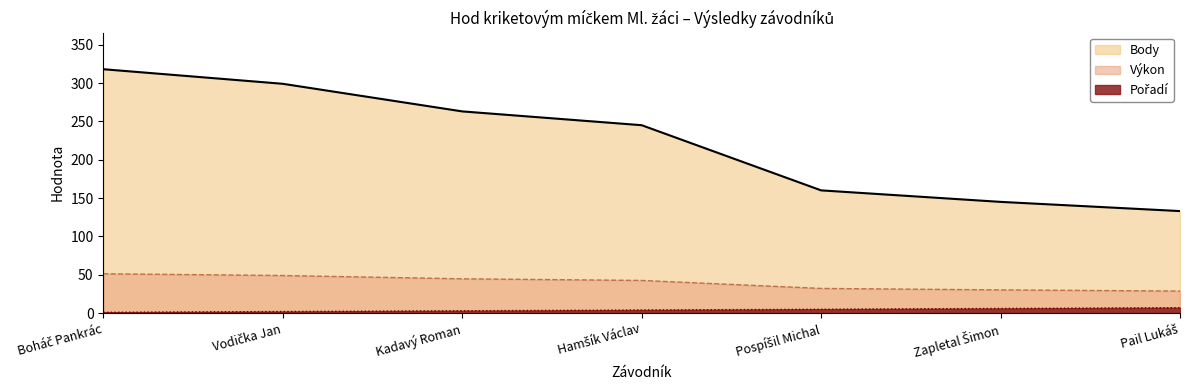

At which category is the sum across all series the highest?

Boháč Pankrác